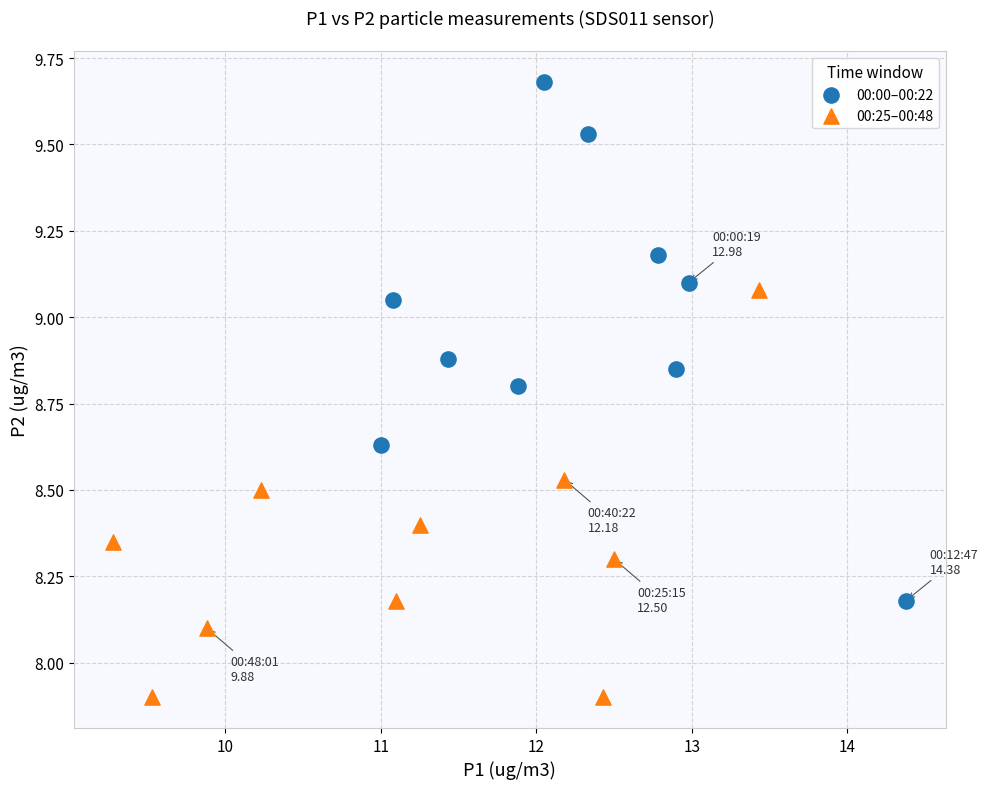

Which series contains the lowest Y value?

00:25–00:48